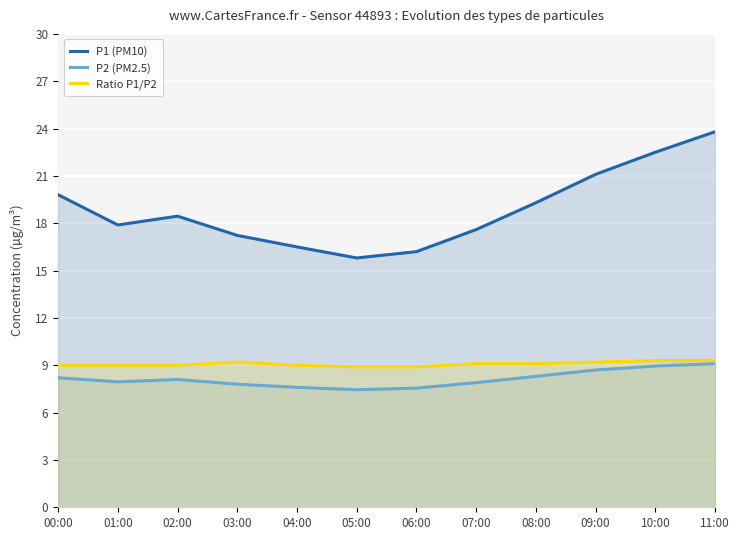

What is the value of the P1 (PM10) point at the 3rd from the left?

18.4